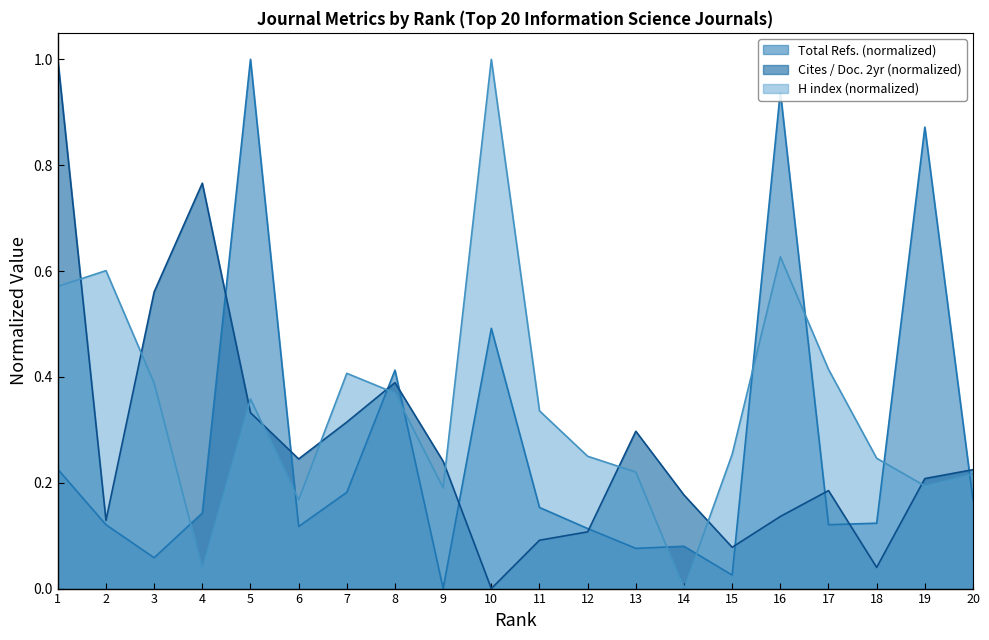

How many interior local peaks does the Total Refs. series have?

6